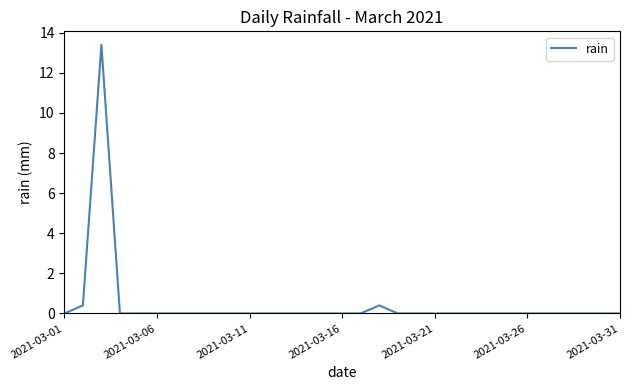

Count the number of data series in this chart.

1